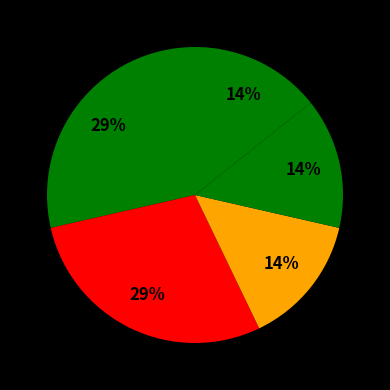

Is it true that دانشگاه بوعلی سینا همدان is 29% of the pie?

True